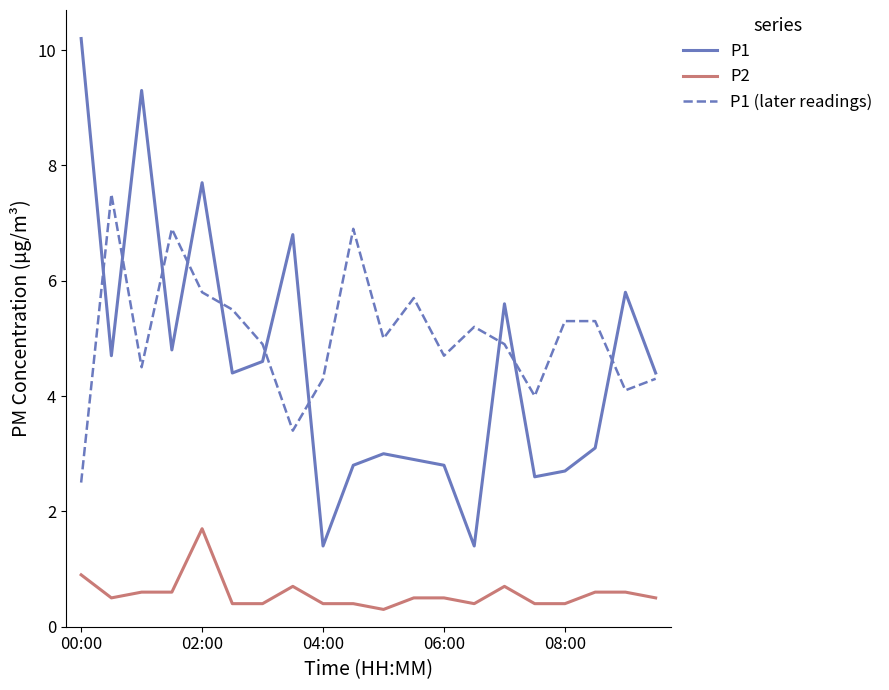

Which series has the widest spread of values?

P1